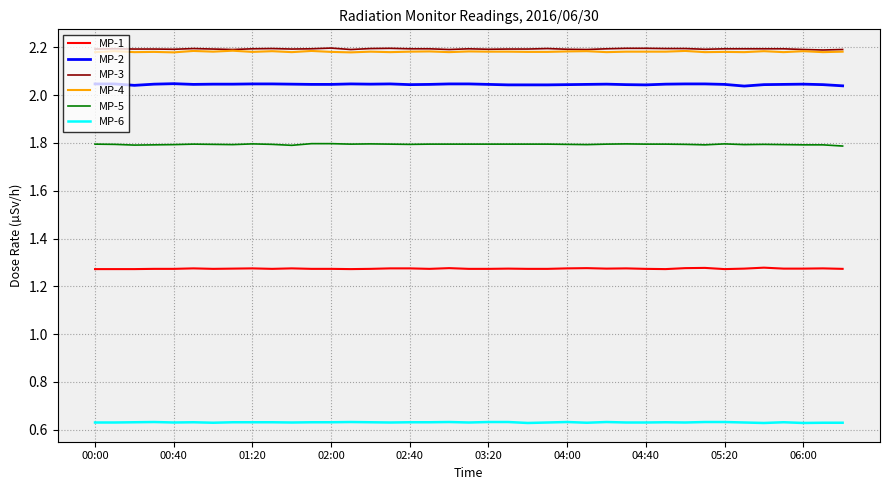

True or false: MP-1 and MP-6 intersect in this chart.

False